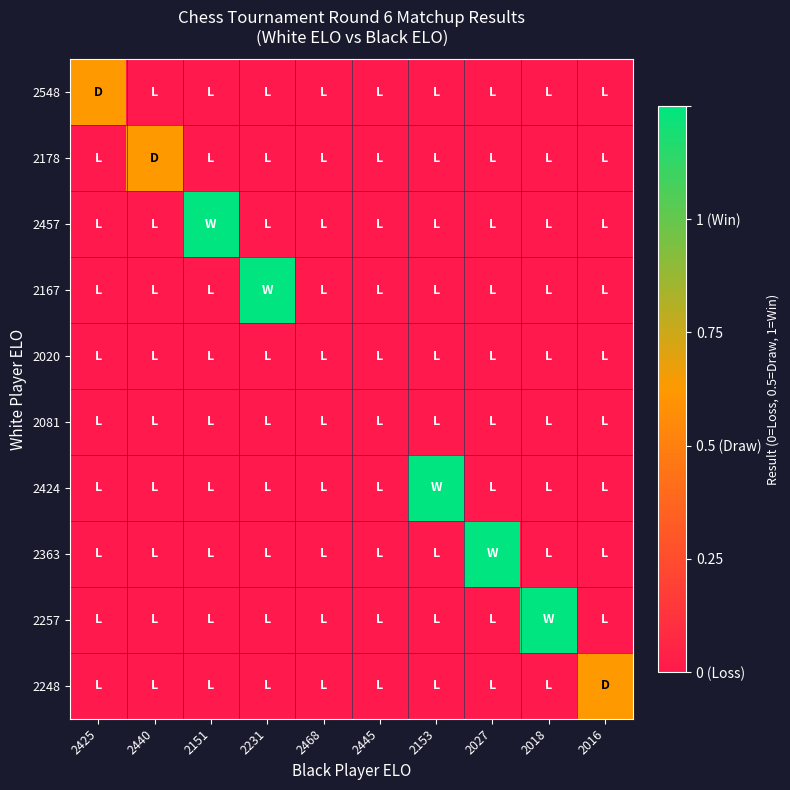

At which category is the sum across all series the highest?

2151